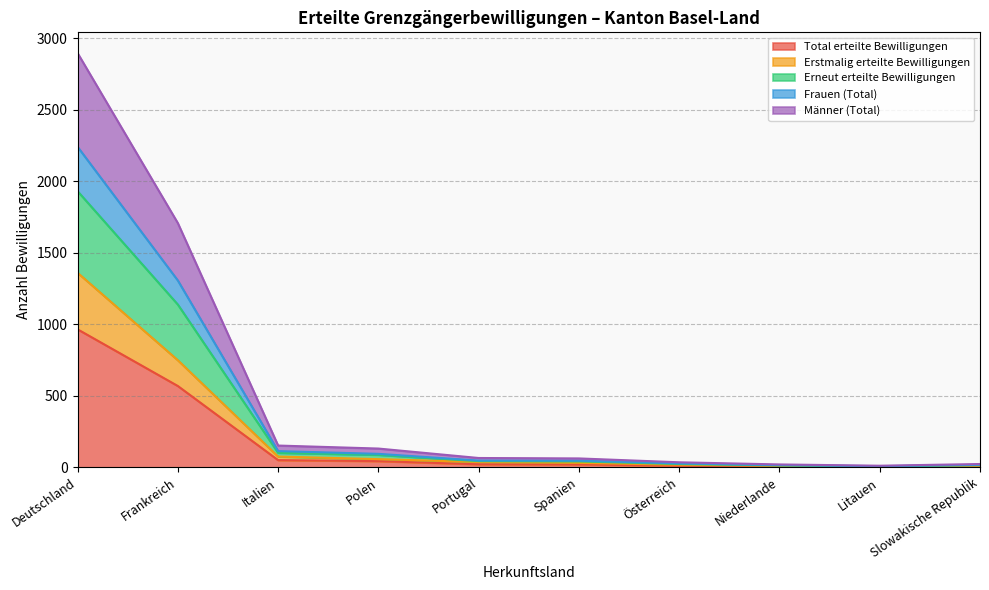

What is the greatest value displayed?

2895